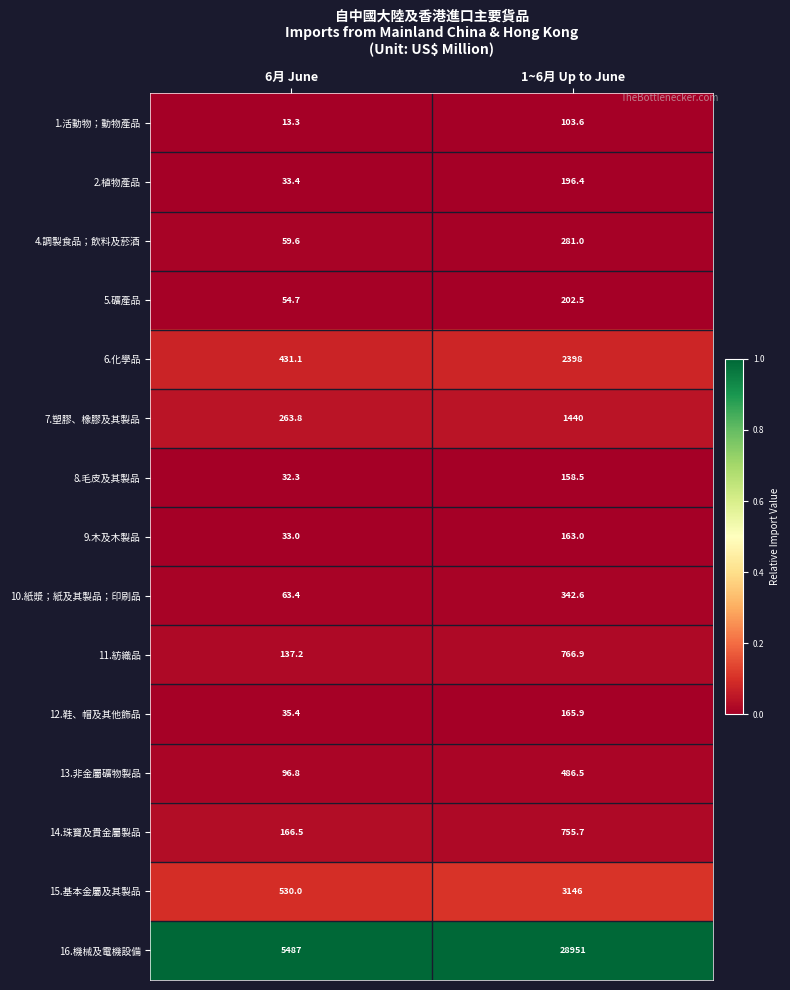

What is the highest value of the 8.毛皮及其製品 series?

158.5